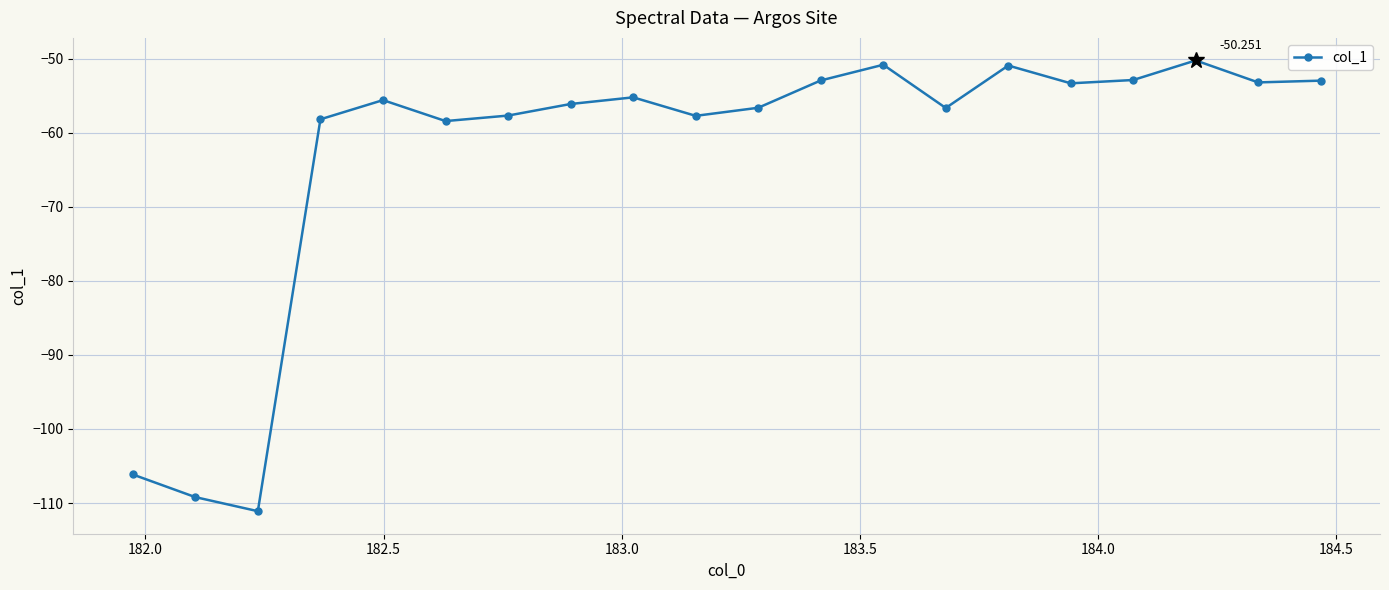

Is this an area chart (filled region under the line)?

No